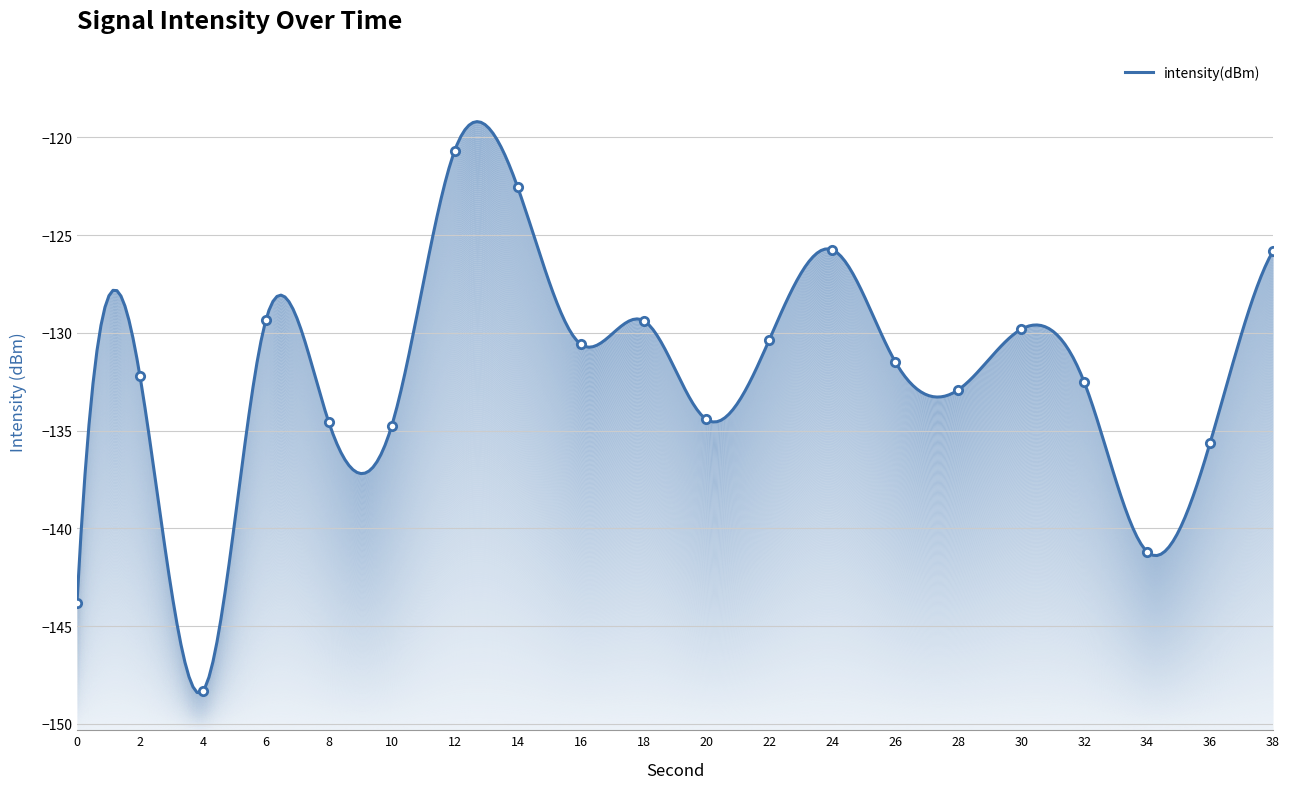

Reading left to right, what are all the values shown in this chart?

0=-143.8	2=-132.2	4=-148.3	6=-129.4	8=-134.6	10=-134.8	12=-120.7	14=-122.5	16=-130.6	18=-129.4	20=-134.4	22=-130.3	24=-125.7	26=-131.5	28=-132.9	30=-129.8	32=-132.5	34=-141.2	36=-135.6	38=-125.8